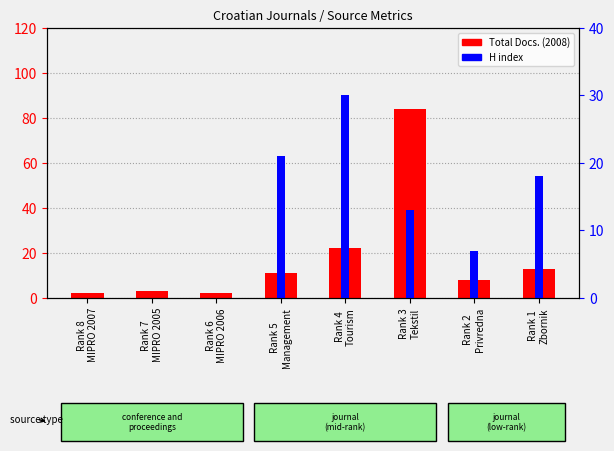

Is the value of Total Docs. (2008) at Rank 8
MIPRO 2007 greater than the value of H index at Rank 4
Tourism?

No